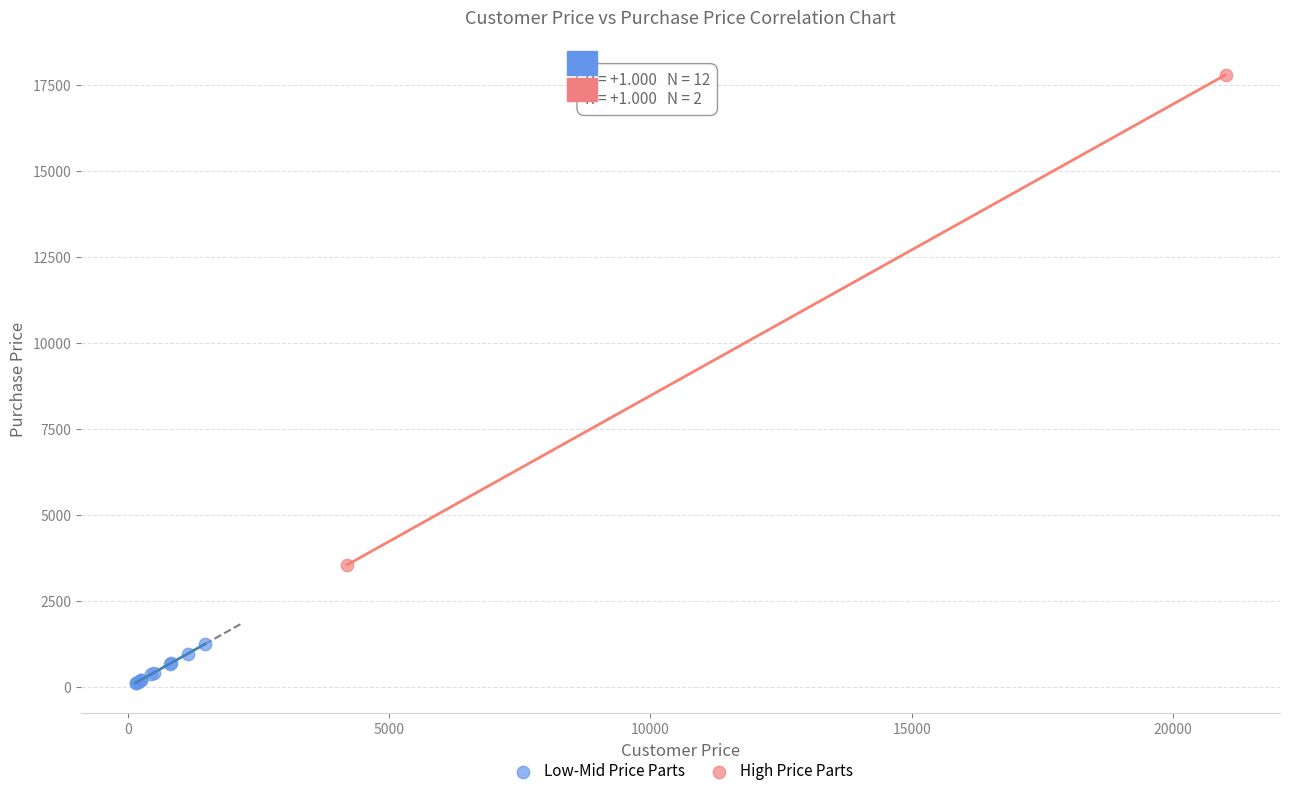

Which series contains the lowest Y value?

Low-Mid Price Parts